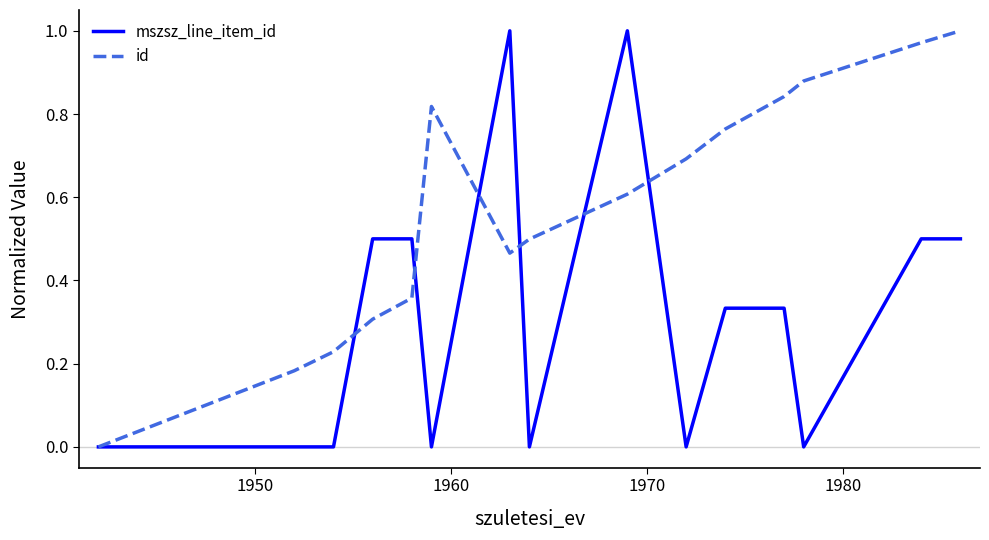

Rank the series by their average value, from highest to lowest.

id, mszsz_line_item_id